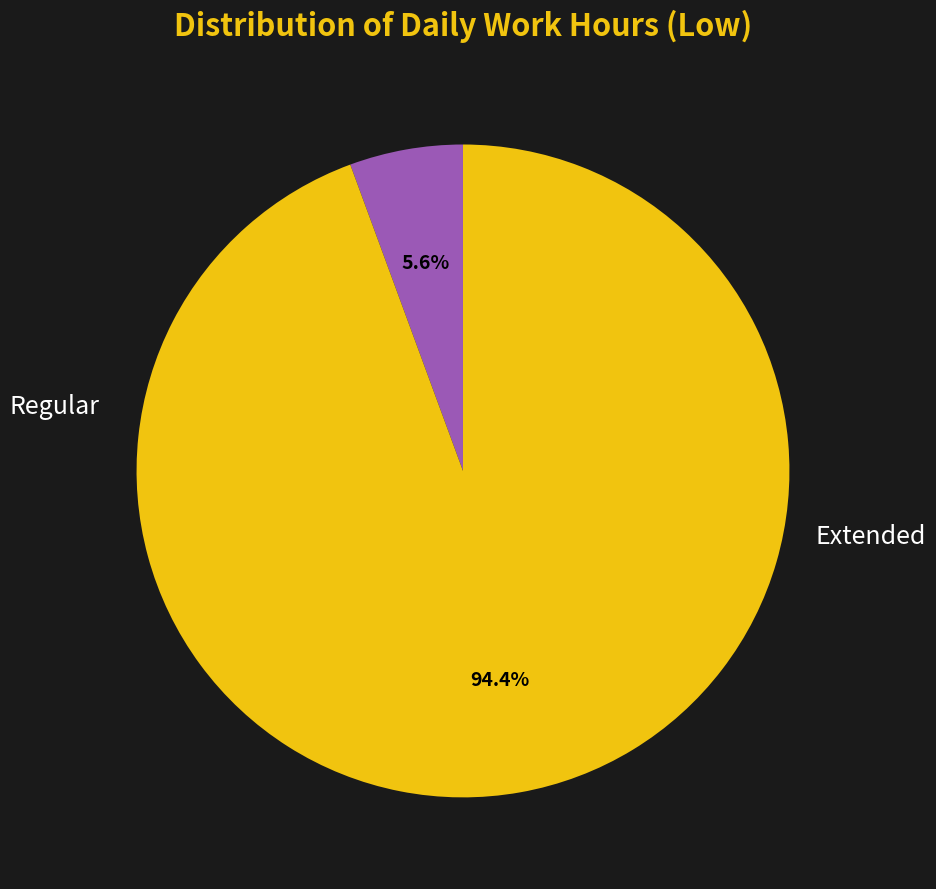

Does any single category account for the majority?

Yes